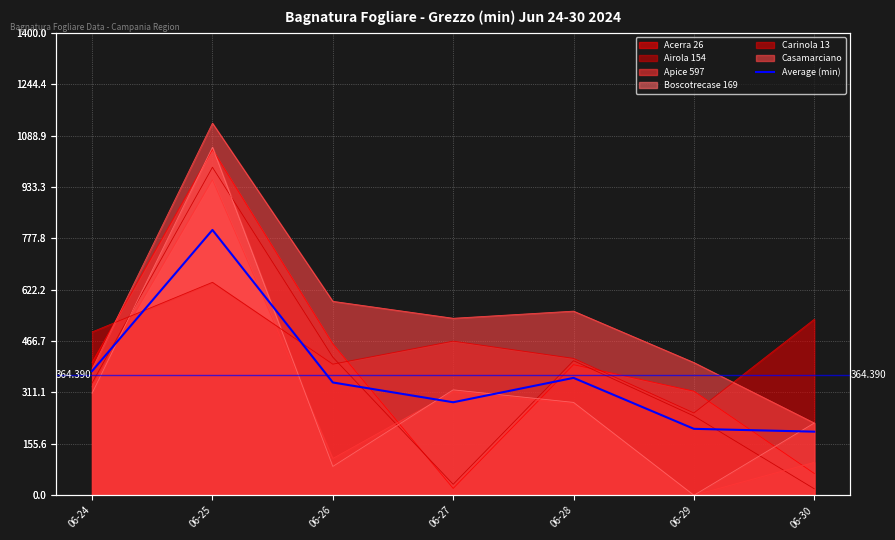

What is the ratio of the value at 06-26 to the value at 06-28?

1.0